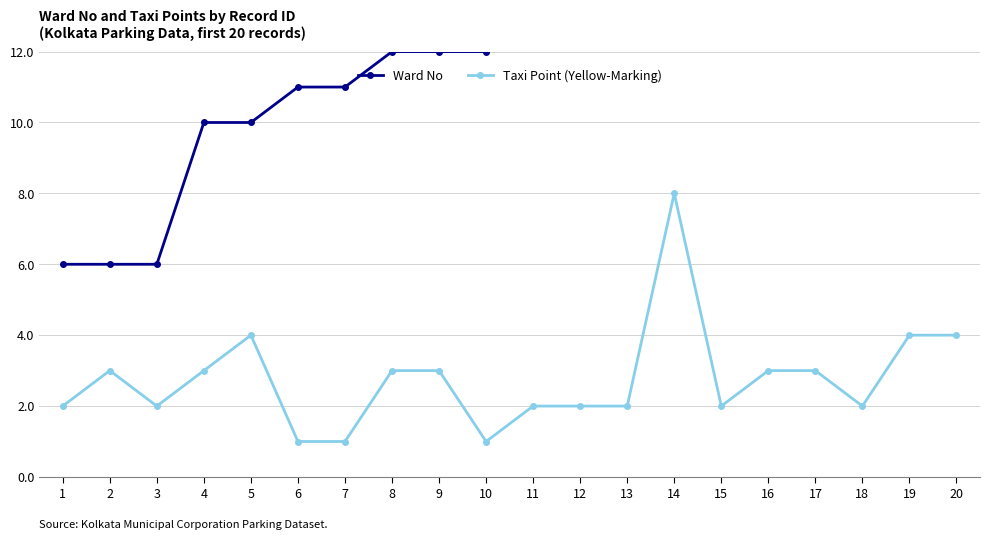

Count the Taxi Point (Yellow-Marking) values in the range 2 to 3.

13